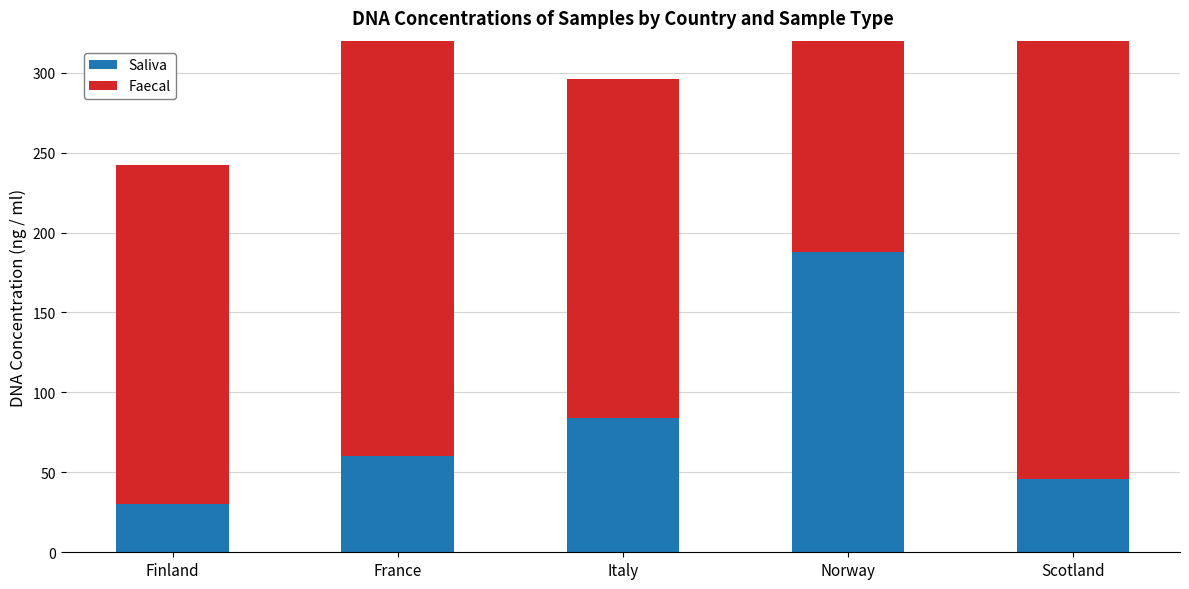

What is the average value of the Faecal series?

241